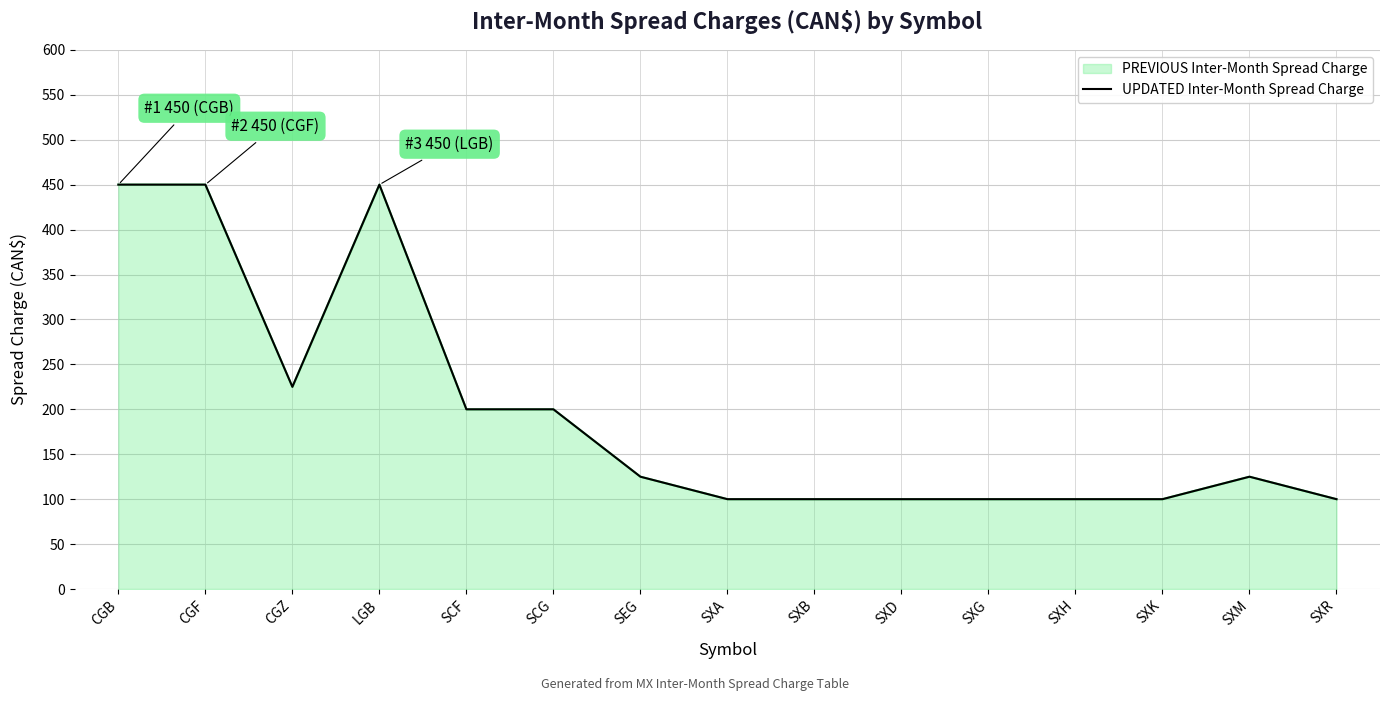

What is the value of the 9th point from the left?

100